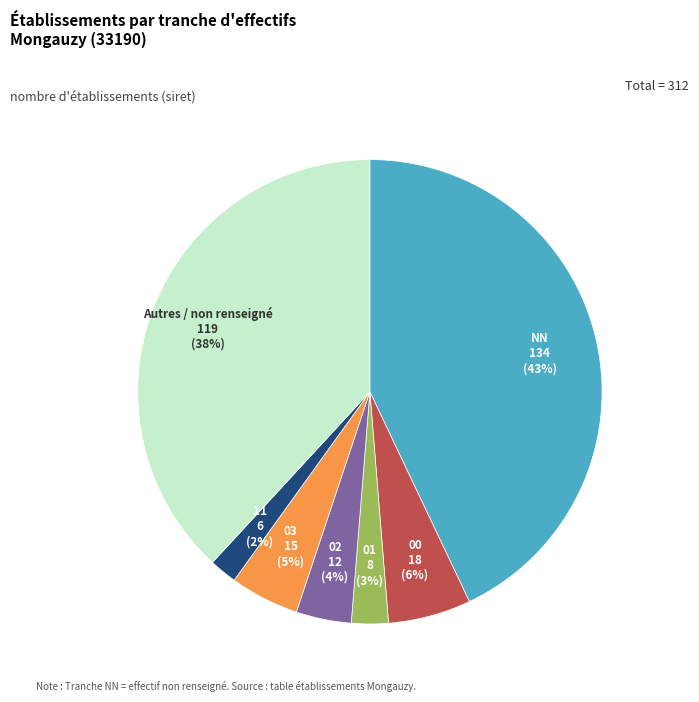

True or false: NN accounts for 55% of the total.

False